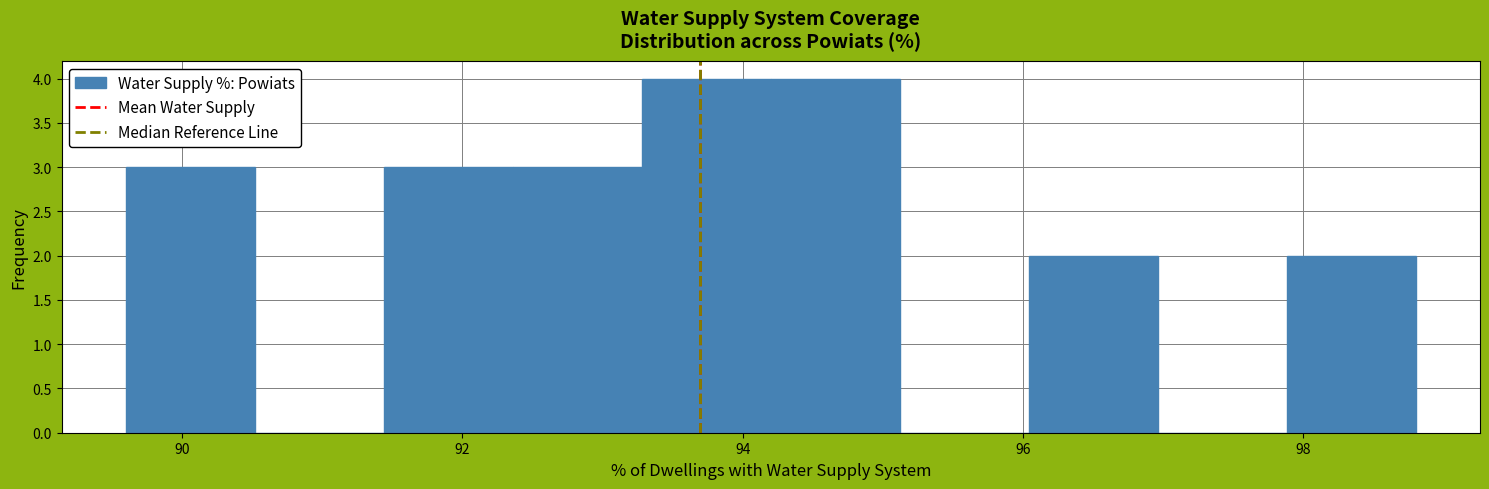

What is the height of the bar covering 93.28 to 94.20 on the x-axis? Neither the bar edges nor the heights are printed on the chart, so give them approximately, as read against the axes.

4